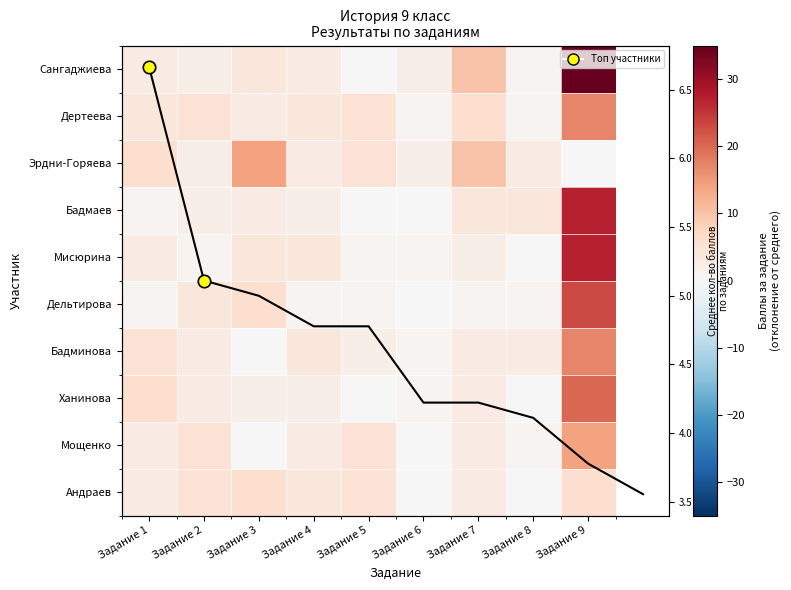

Rank the series by their maximum value, from lowest to highest.

Андраев, Эрдни-Горяева, Мощенко, Дертеева, Бадминова, Ханинова, Дельтирова, Бадмаев, Мисюрина, Сангаджиева